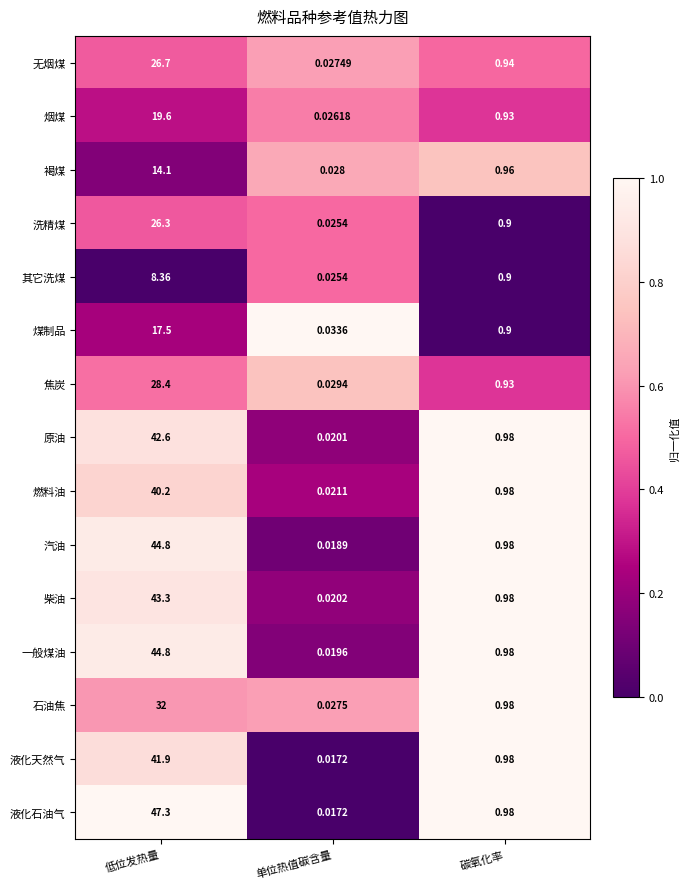

Which series has the largest total across all categories?

液化石油气